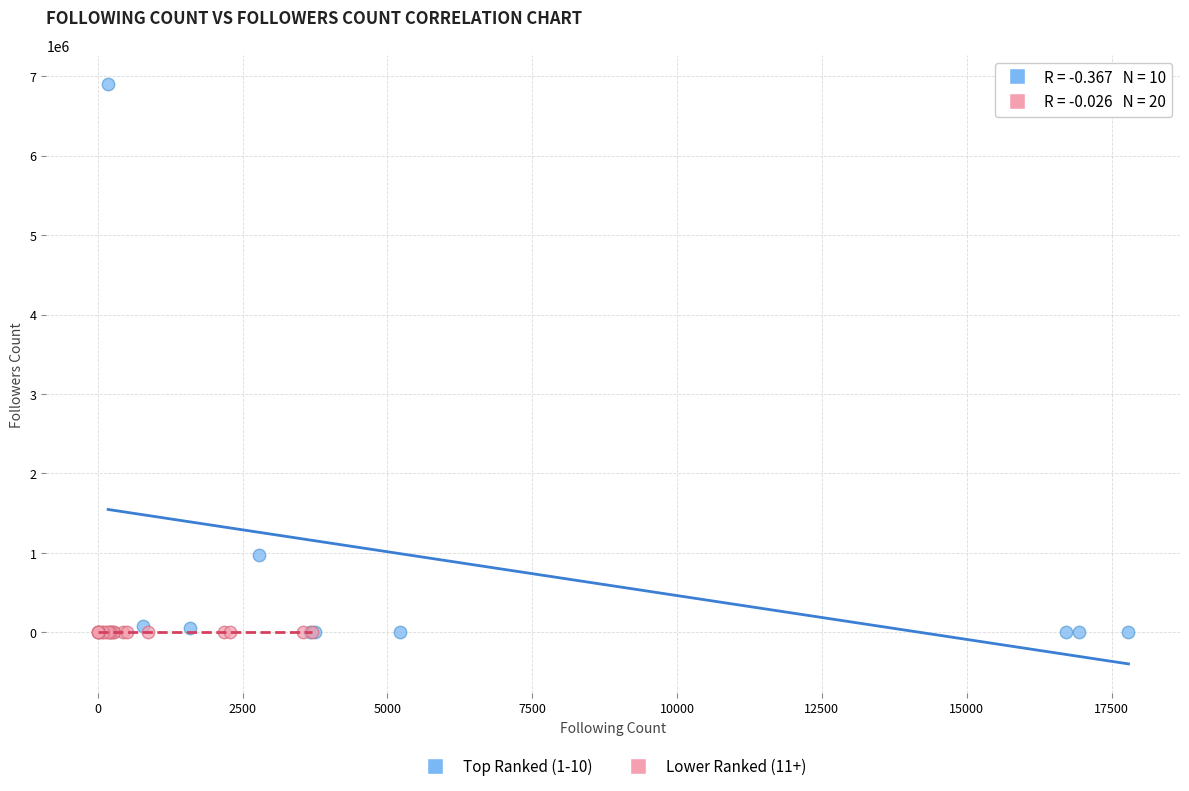

Which series contains the highest Y value?

Top Ranked (1-10)